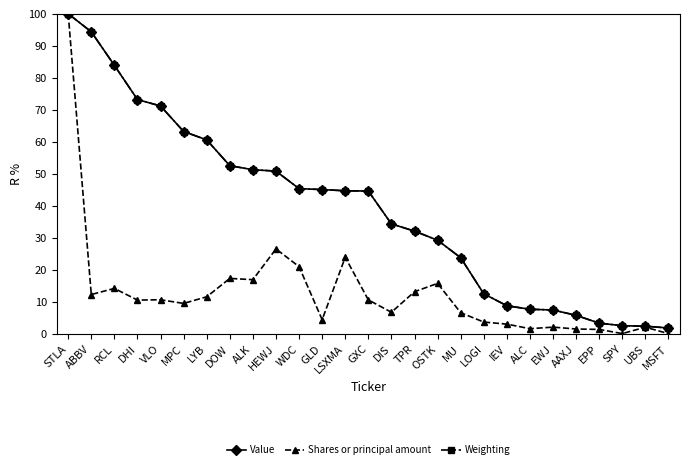

How many lines are shown in the chart?

3